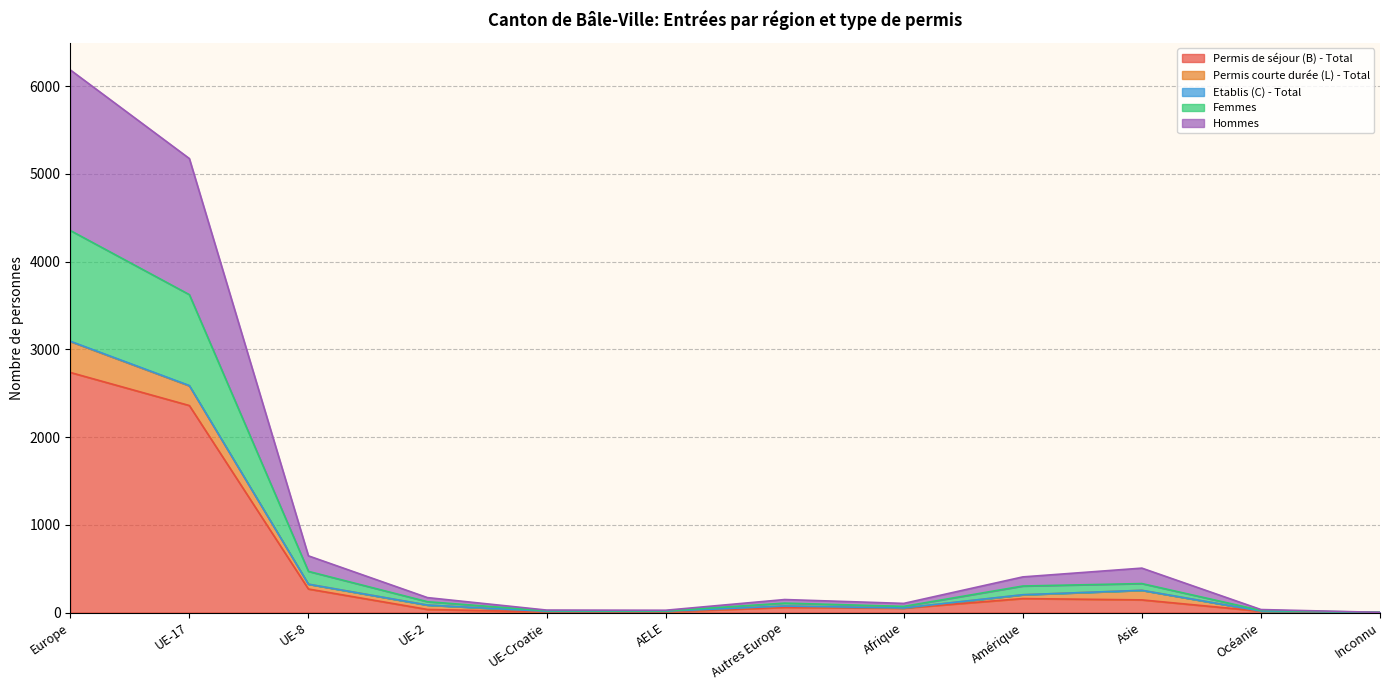

Which label corresponds to the smallest value in the chart?

Inconnu